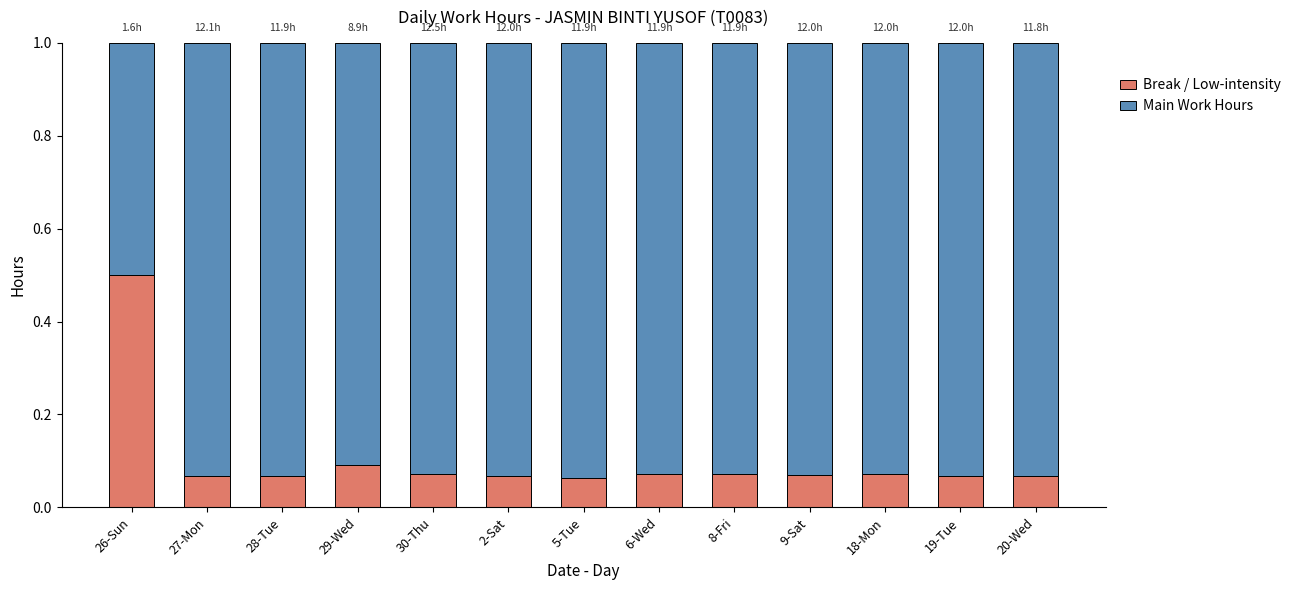

Are the bars grouped side by side (vs. stacked)?

No